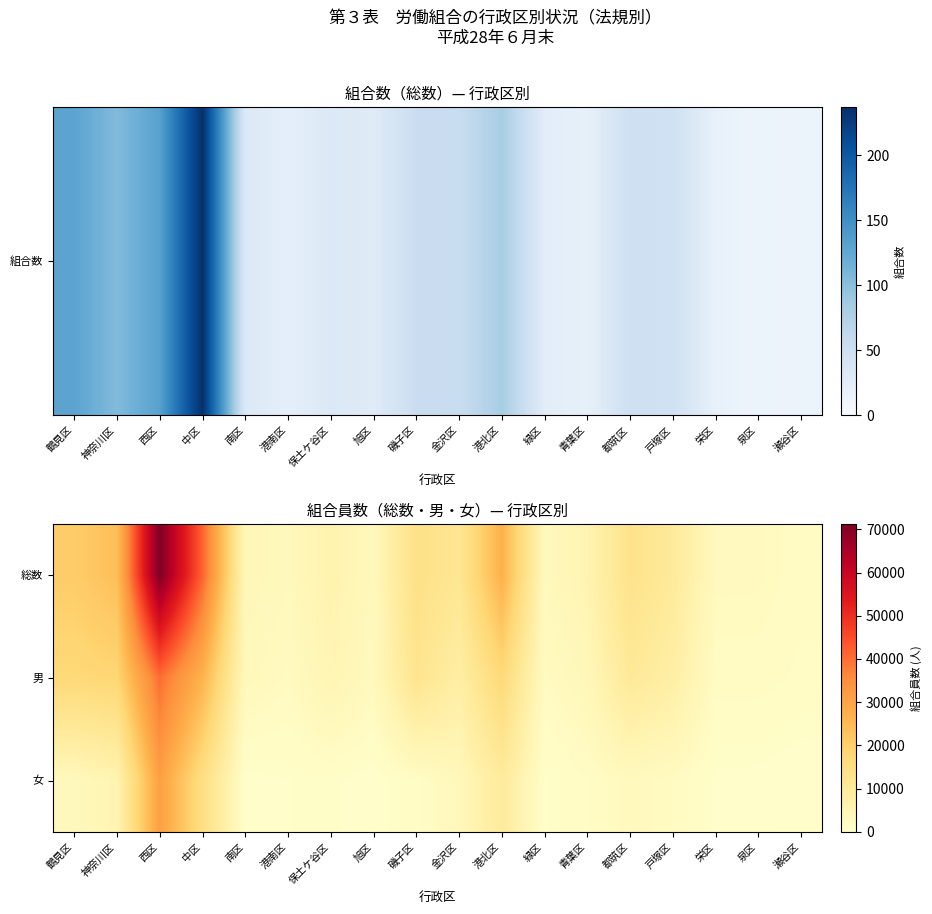

At how many categories does at least one series exceed 30249?

2